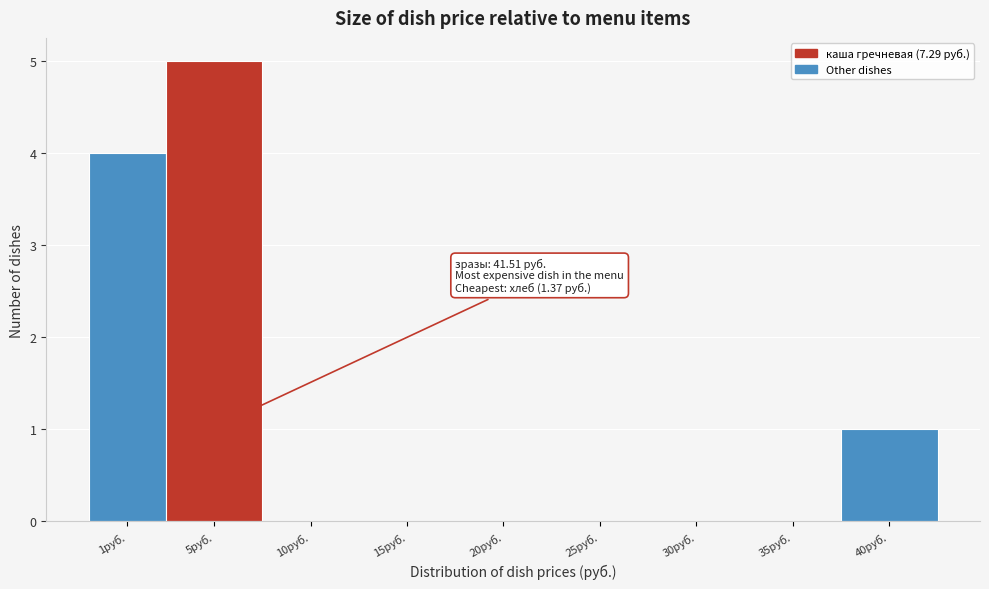

Reading left to right, list all the values displayed in this chart.

1руб.=4	5руб.=5	10руб.=0	15руб.=0	20руб.=0	25руб.=0	30руб.=0	35руб.=0	40руб.=1